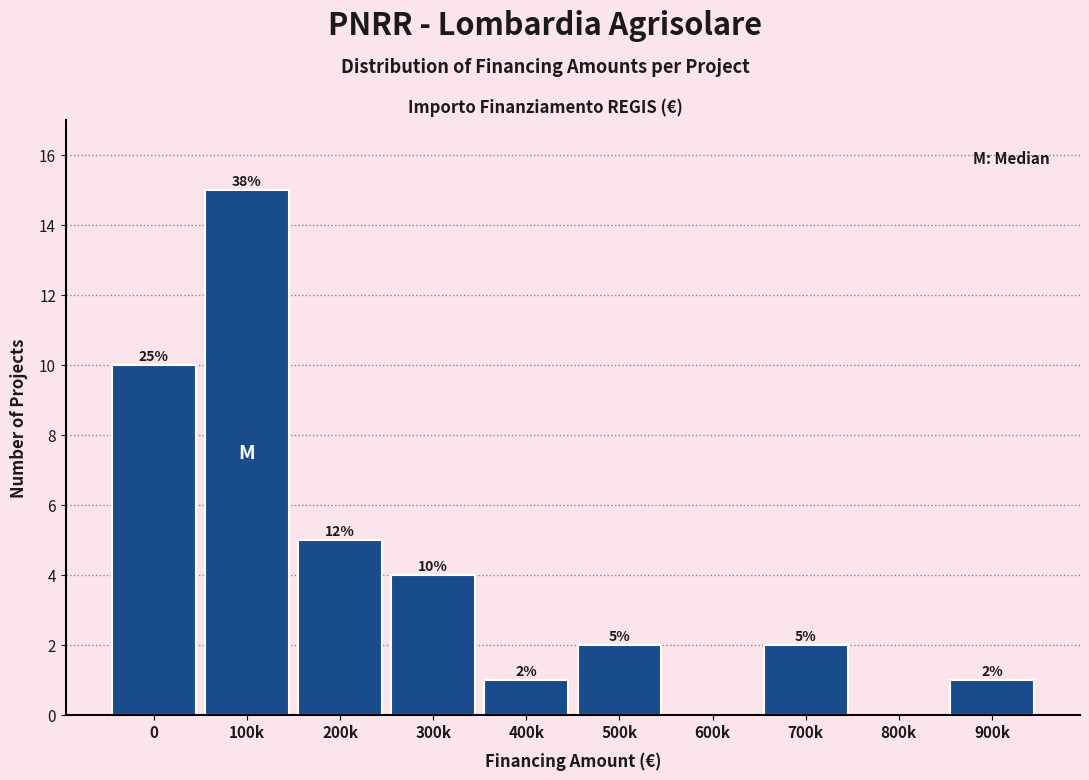

Reading right to left, transcribe all the data shown in this chart.

900k=1	800k=0	700k=2	600k=0	500k=2	400k=1	300k=4	200k=5	100k=15	0=10